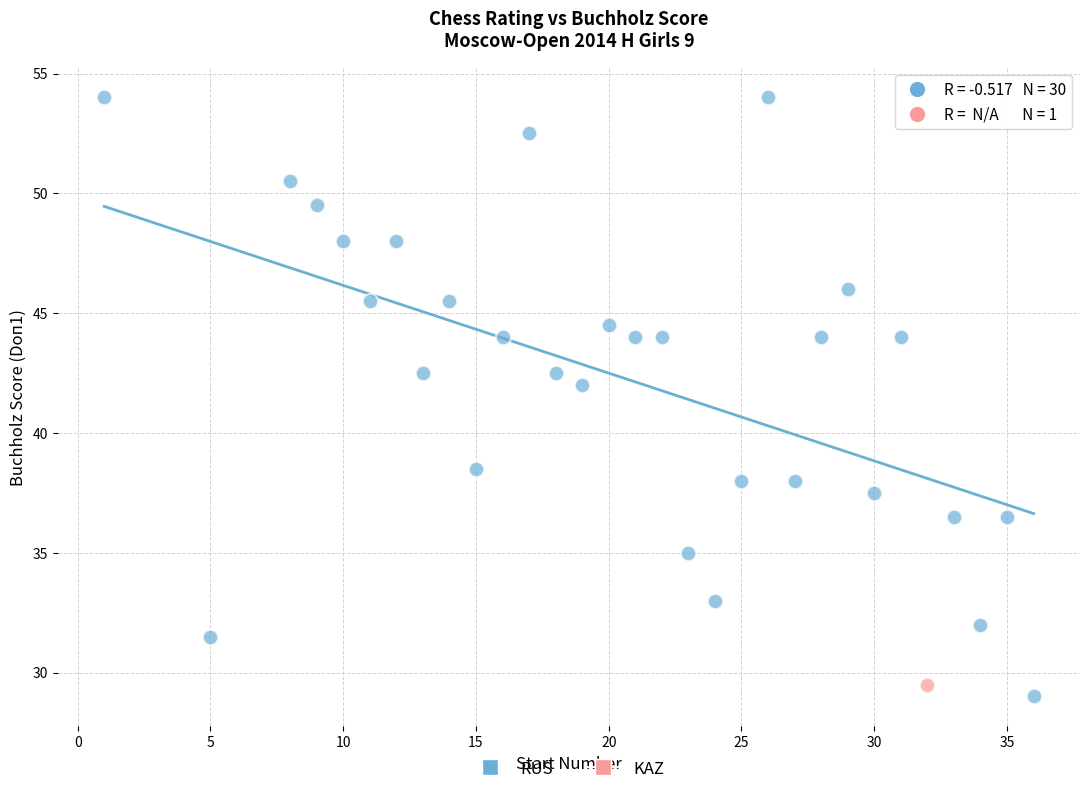

What are all the series names shown in the legend?

RUS, KAZ